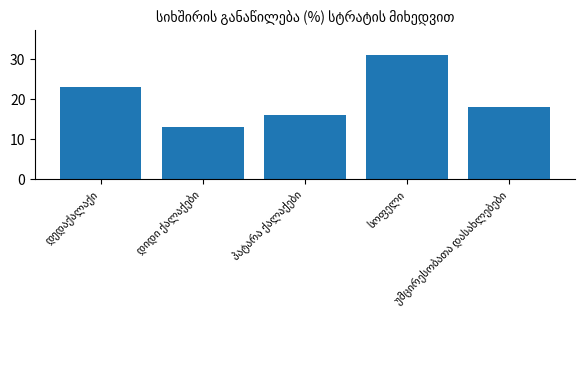

What is the value of the 5th bar from the left?

18